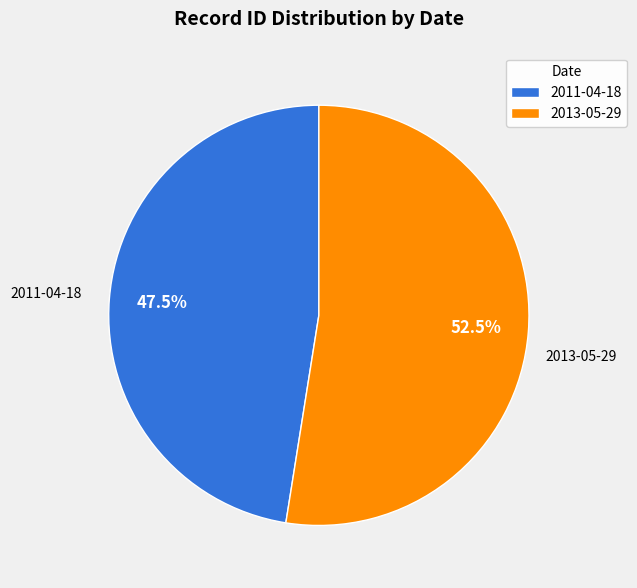

Combined, what portion of the pie is 2011-04-18 and 2013-05-29?

100.0%